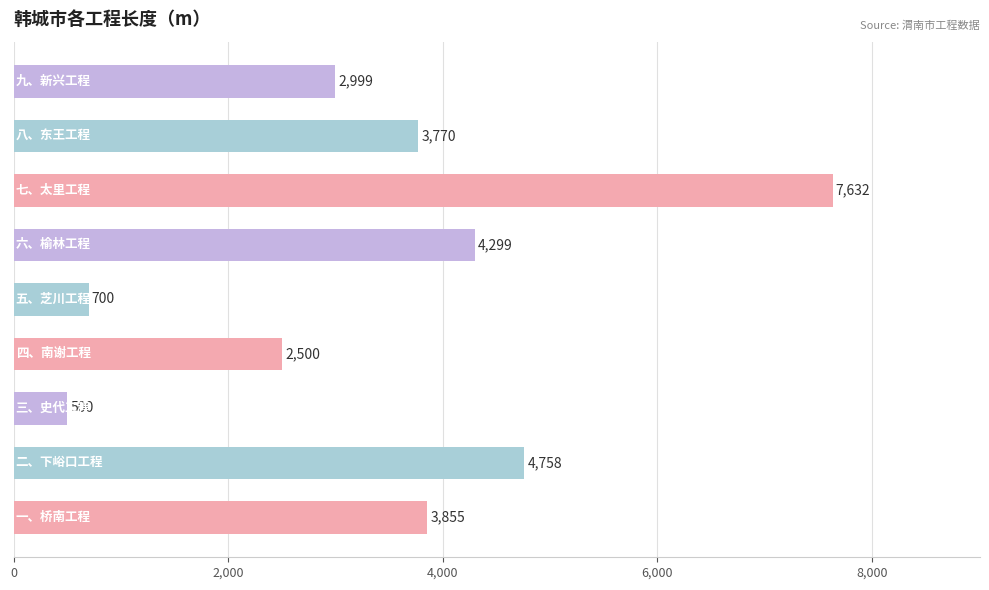

What is the difference between the maximum and minimum values?

7132